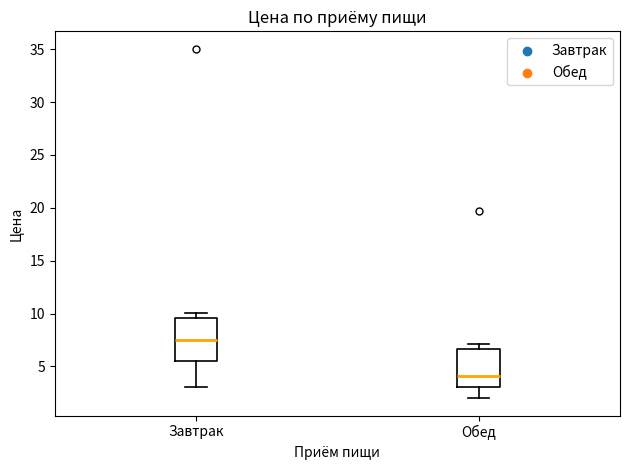

Reading left to right, read every box against the y-axis: the position of its median line, the range the box covers, and the ends of its whiskers. The values are not printed on the chart, so give them approximately, as read against the axis.

Завтрак: median 7.5, box 5.5 to 9.5, whiskers 3.0 to 10.0
Обед: median 4.0, box 3.0 to 6.5, whiskers 2.0 to 7.0